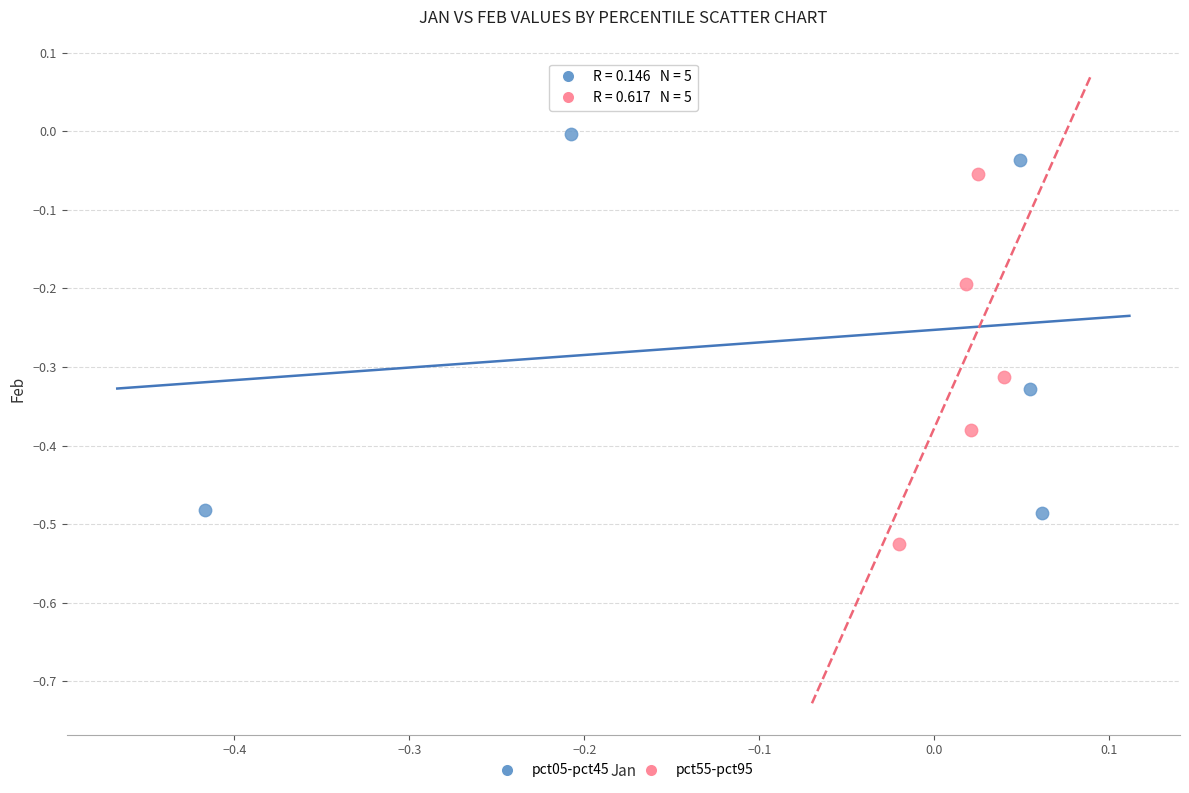

Which series contains the lowest Y value?

pct55-pct95